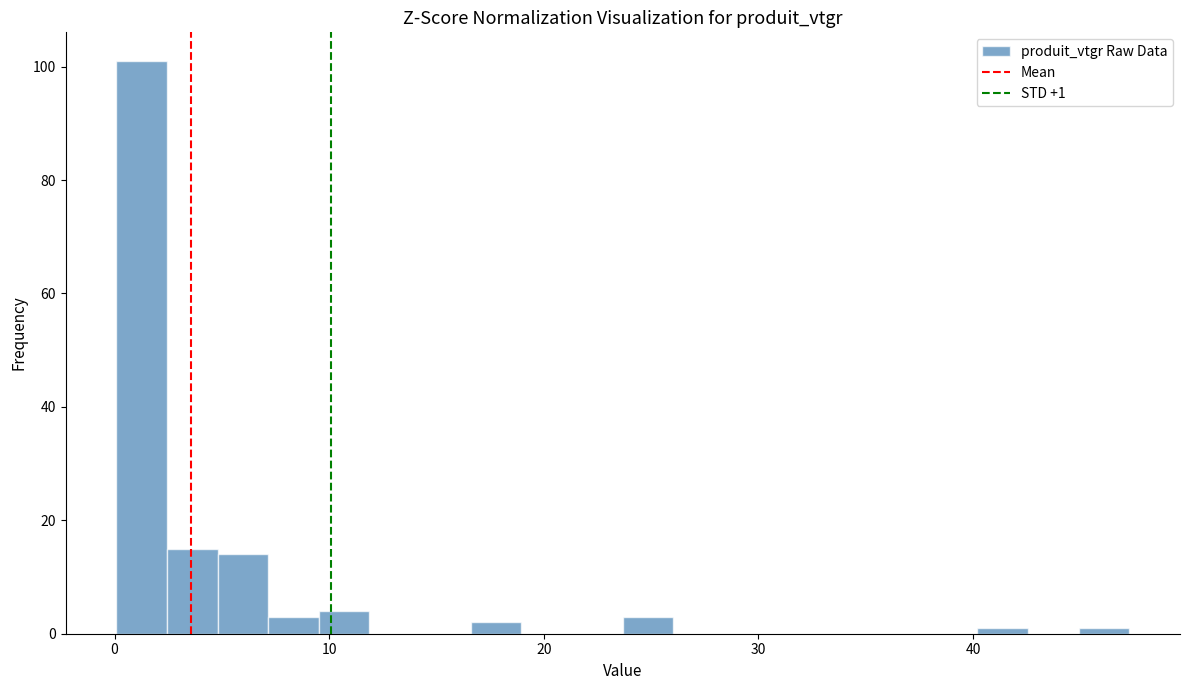

Read against the x-axis, roughly where is the centre of the tallest bar?

1